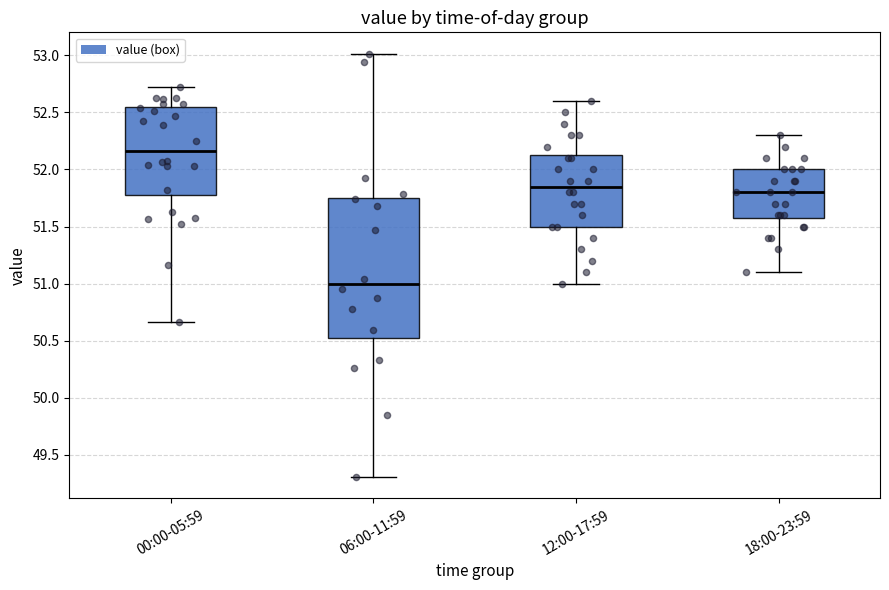

Which box has the lowest median line?

06:00-11:59